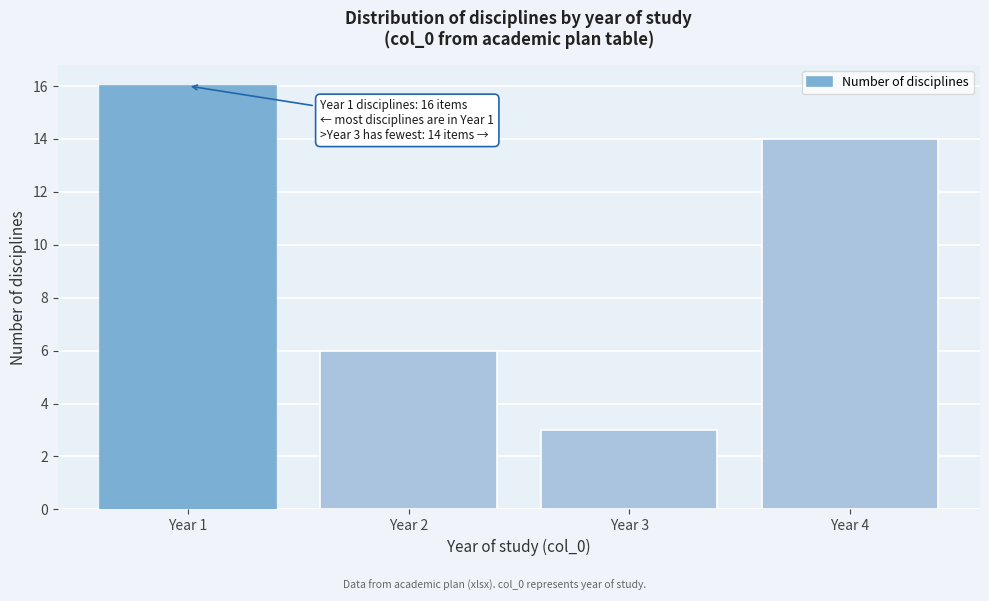

Which range on the x-axis has the tallest bar?

0.5 to 1.5